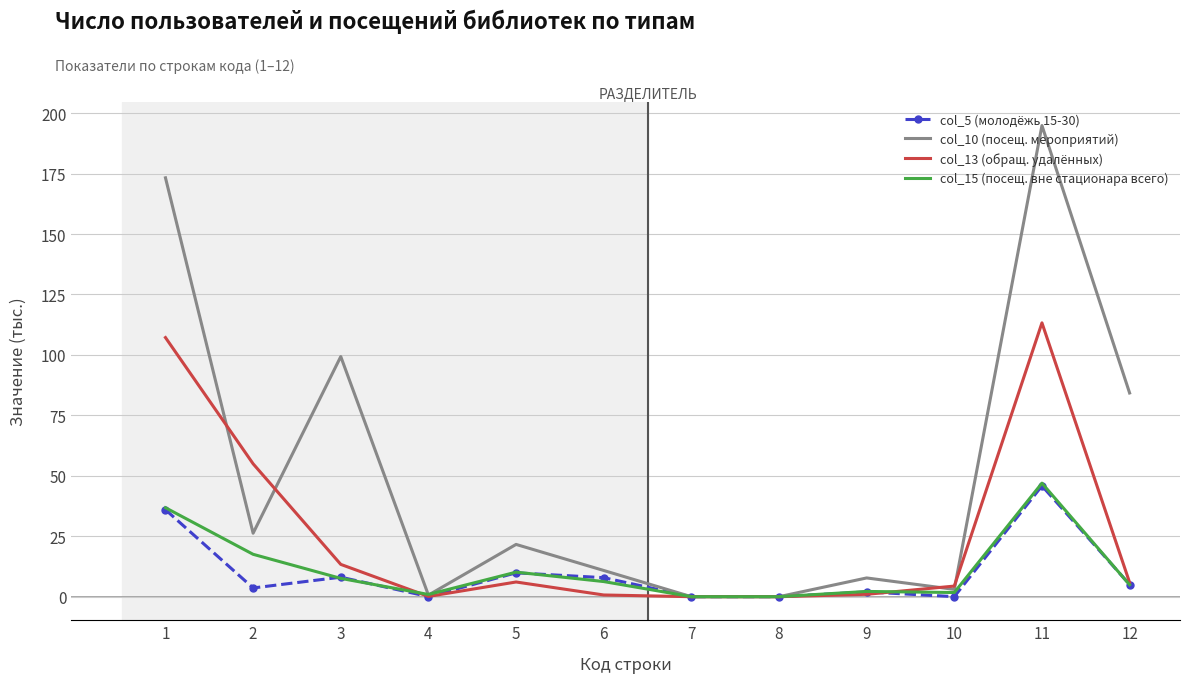

At which category is the sum across all series the highest?

11